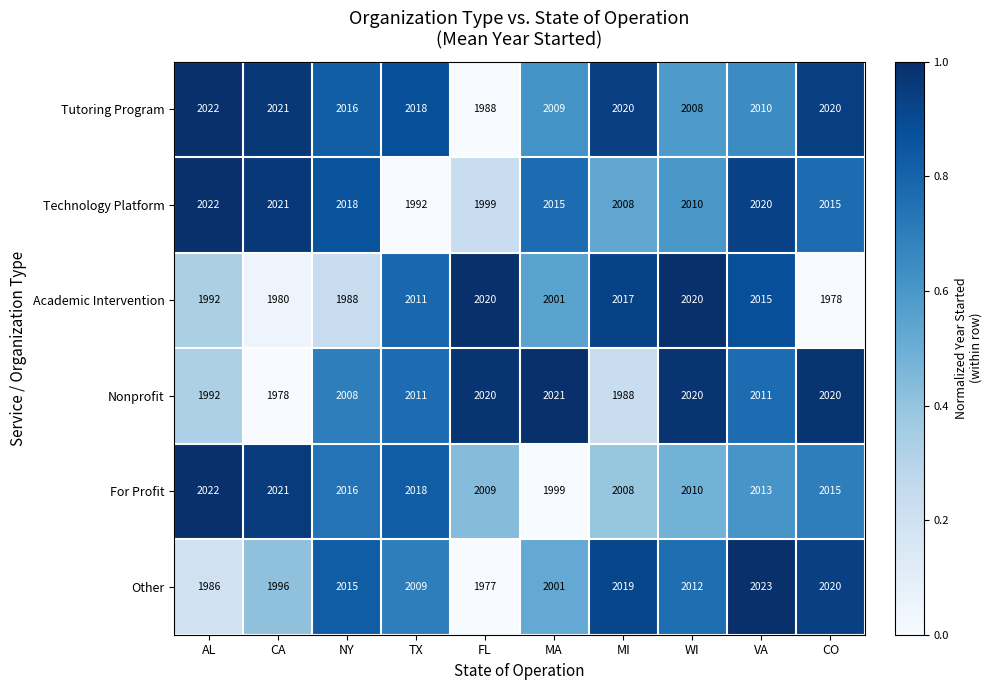

Is it true that Nonprofit equals 3293 at FL?

False